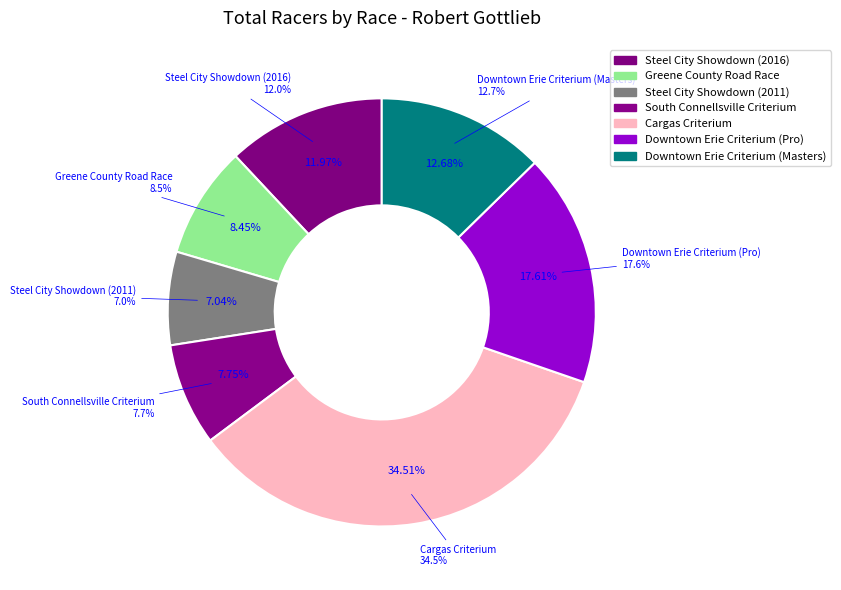

How much of the chart is everything except Greene County Road Race?

91.5%